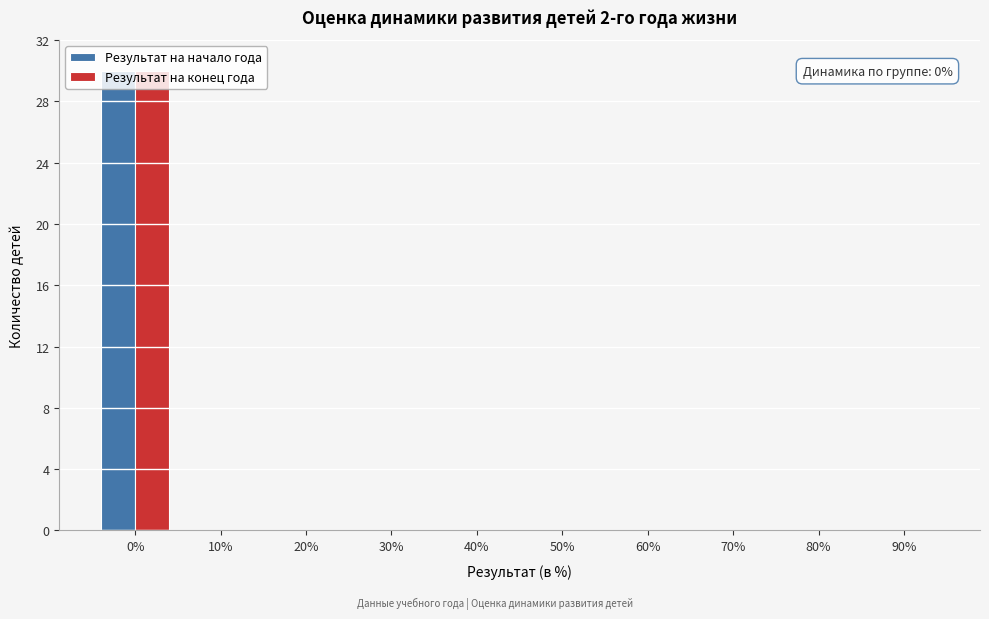

Is the value of Результат на начало года at 0% greater than the value of Результат на конец года at 30%?

Yes